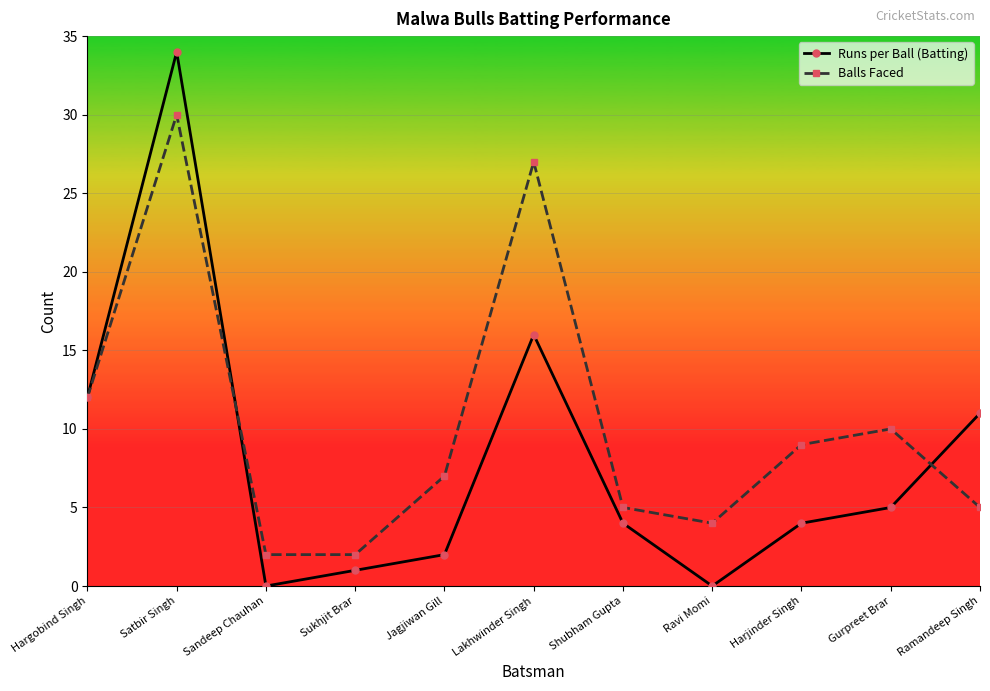

Reading left to right, transcribe all the data shown in this chart.

Runs per Ball (Batting): Hargobind Singh=12	Satbir Singh=34	Sandeep Chauhan=0	Sukhjit Brar=1	Jagjiwan Gill=2	Lakhwinder Singh=16	Shubham Gupta=4	Ravi Momi=0	Harjinder Singh=4	Gurpreet Brar=5	Ramandeep Singh=11
Balls Faced: Hargobind Singh=12	Satbir Singh=30	Sandeep Chauhan=2	Sukhjit Brar=2	Jagjiwan Gill=7	Lakhwinder Singh=27	Shubham Gupta=5	Ravi Momi=4	Harjinder Singh=9	Gurpreet Brar=10	Ramandeep Singh=5